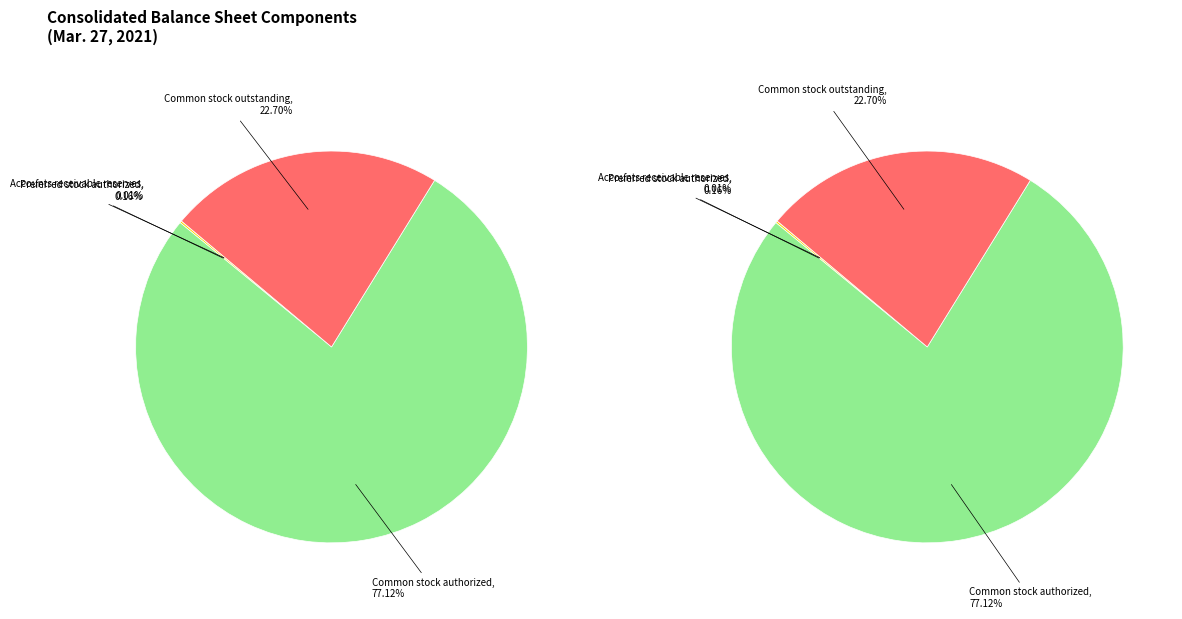

What is the largest slice in the pie chart?

Common stock authorized